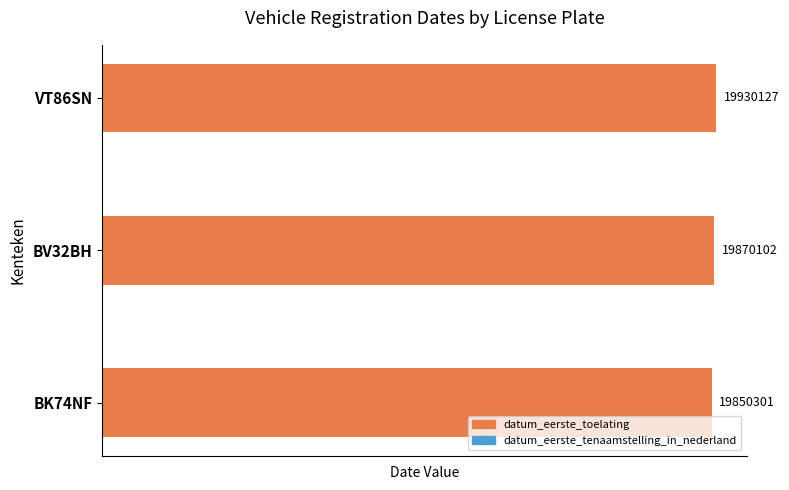

How many groups of bars are there?

3